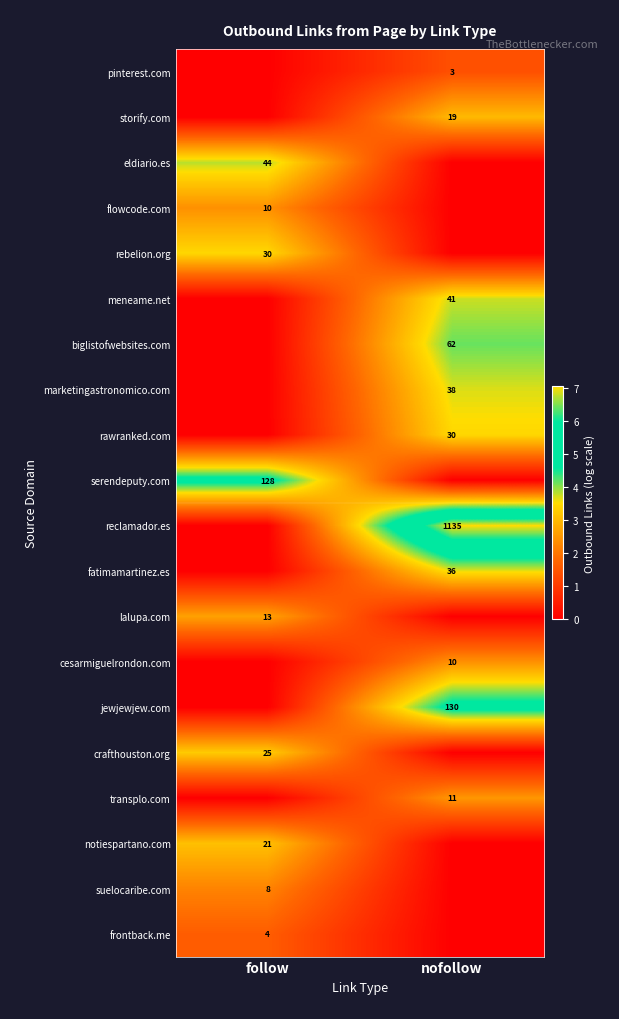

Where does the pinterest.com series first go above 1?

nofollow